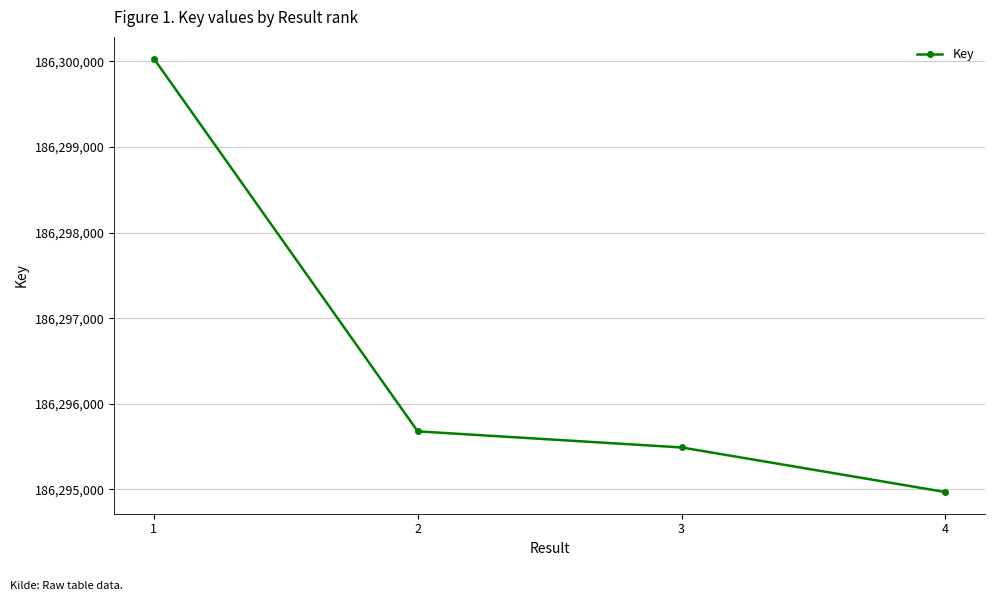

Does the chart have visible grid lines?

Yes